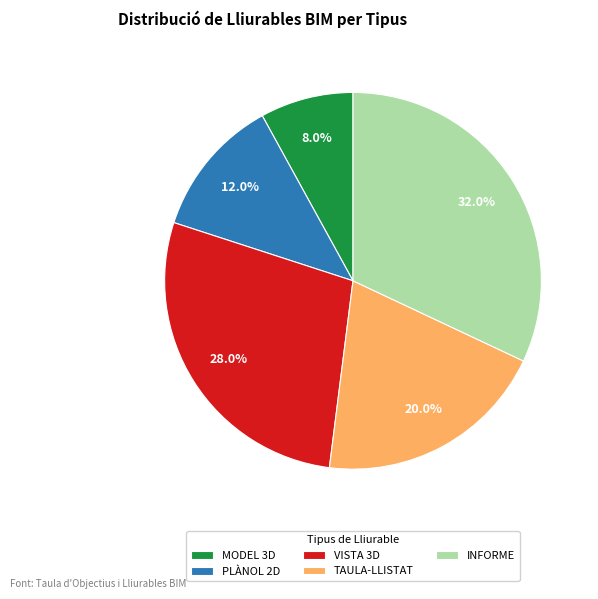

Is INFORME the majority of the pie?

No